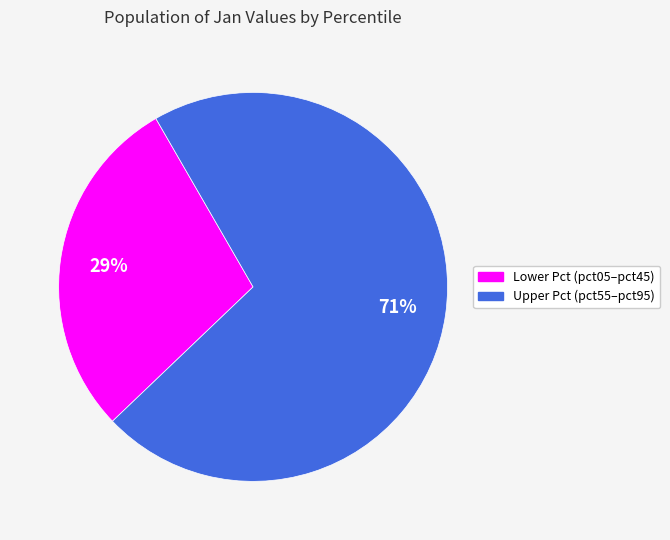

To the nearest percent, what is the difference between the largest and smallest slice percentages?

42%